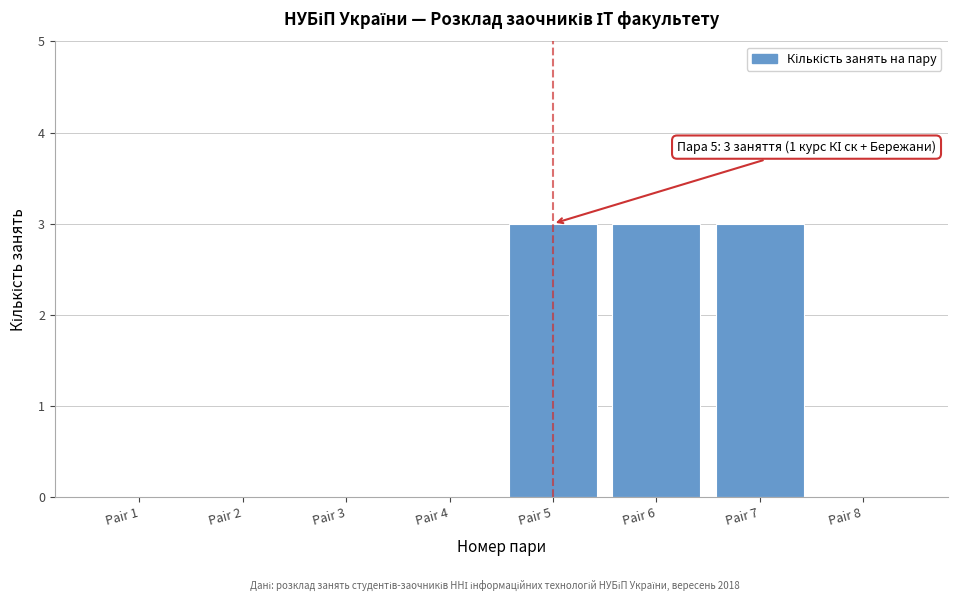

Reading right to left, list all the values displayed in this chart.

Pair 8=0	Pair 7=3	Pair 6=3	Pair 5=3	Pair 4=0	Pair 3=0	Pair 2=0	Pair 1=0